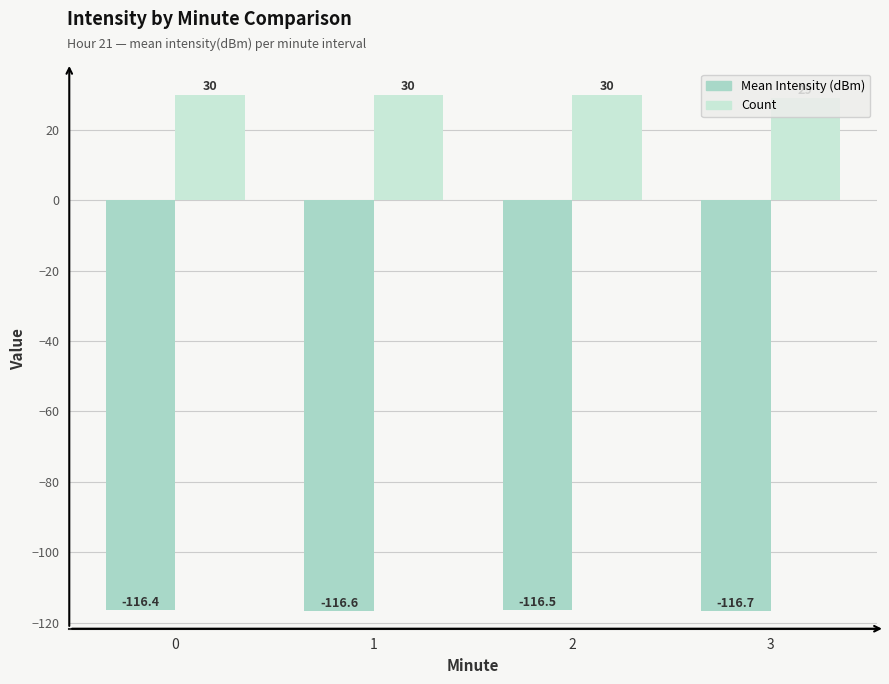

Reading left to right, extract all data points from this chart.

Mean Intensity (dBm): 0=-116.4	1=-116.6	2=-116.5	3=-116.7
Count: 0=30.0	1=30.0	2=30.0	3=29.0